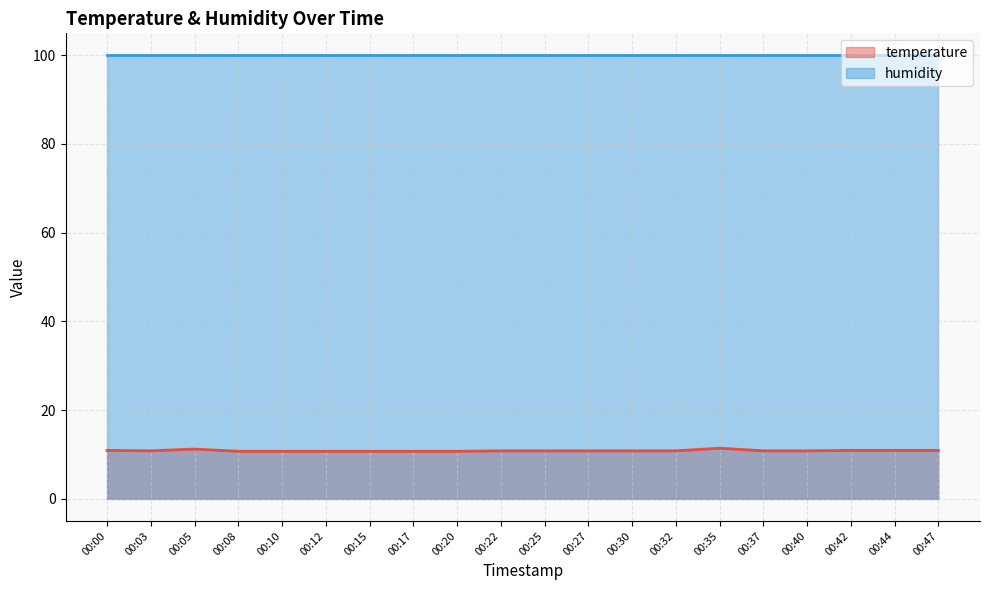

True or false: the data shows 10.9 at 00:00.

True